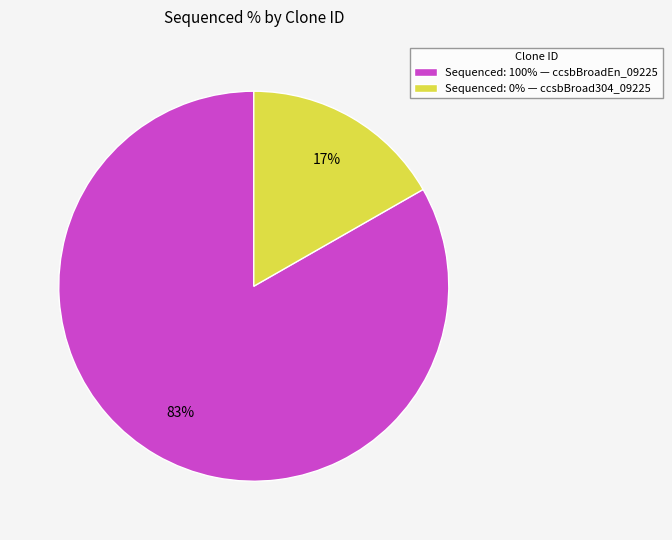

Which slice represents more than half of the pie?

Sequenced: 100% — ccsbBroadEn_09225